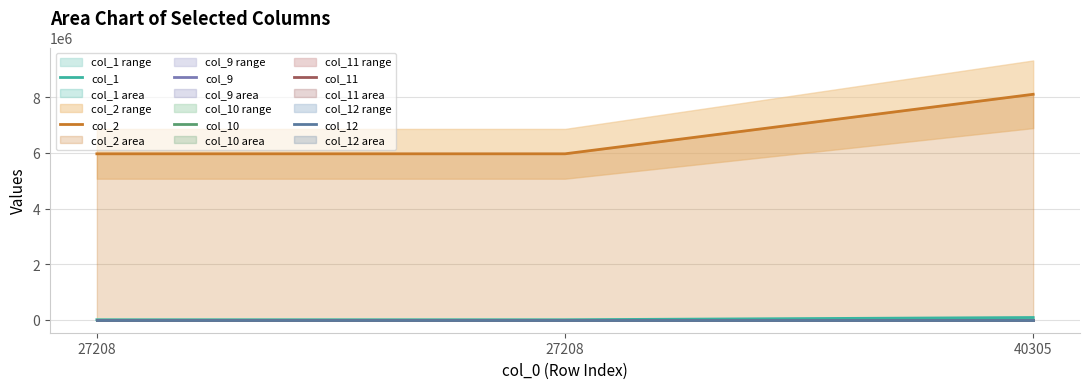

What is the maximum value shown in the chart?

8111215